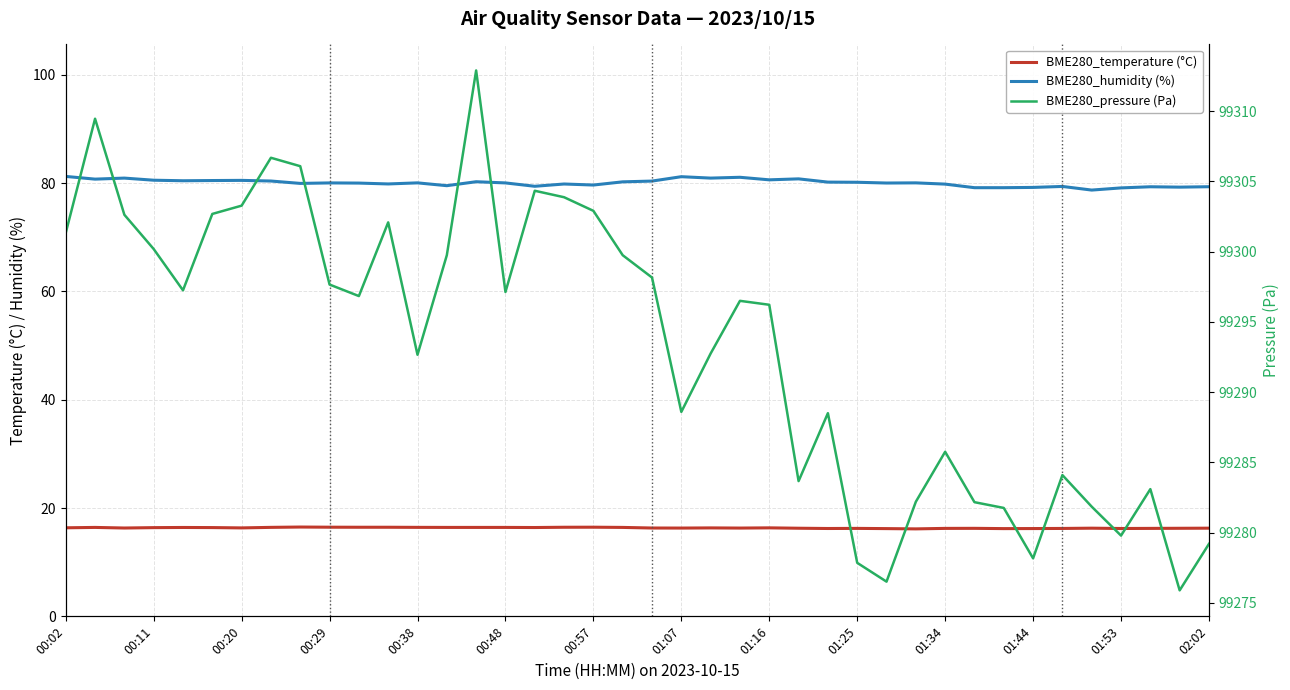

What is the minimum value for BME280_pressure (Pa)?

99275.9